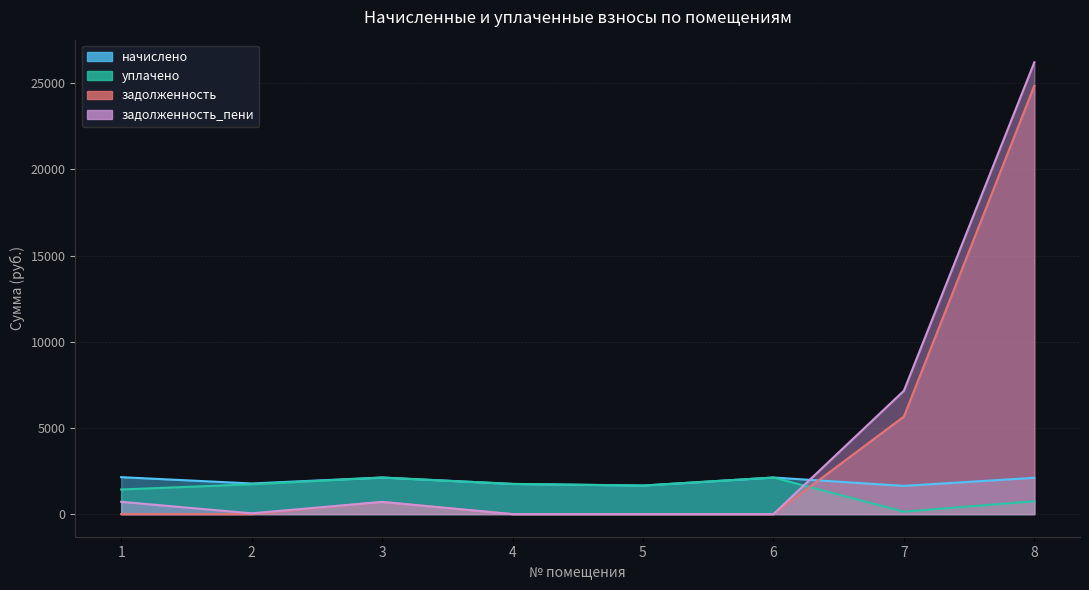

What is the difference between the second highest and second lowest values in the начислено series?

465.6